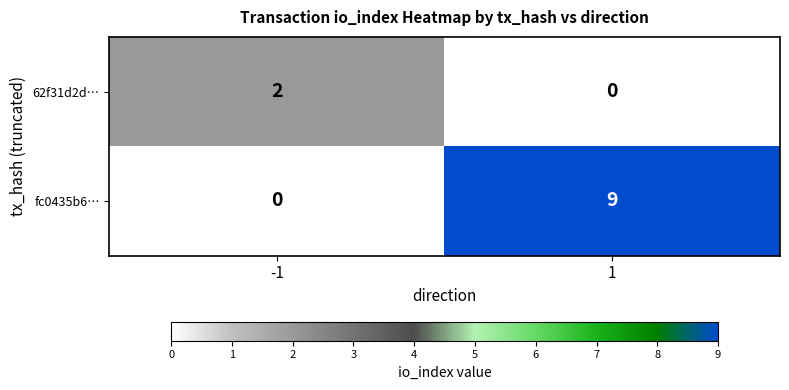

Rank the series by their maximum value, from highest to lowest.

fc0435b6…, 62f31d2d…